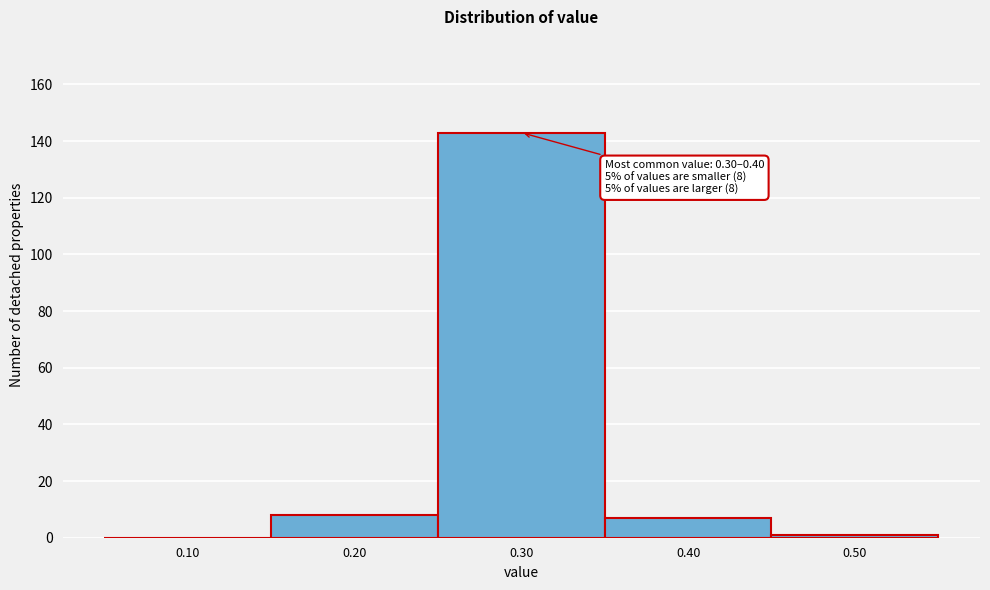

Reading left to right, list all the values displayed in this chart.

0.10=0	0.20=8	0.30=143	0.40=7	0.50=1